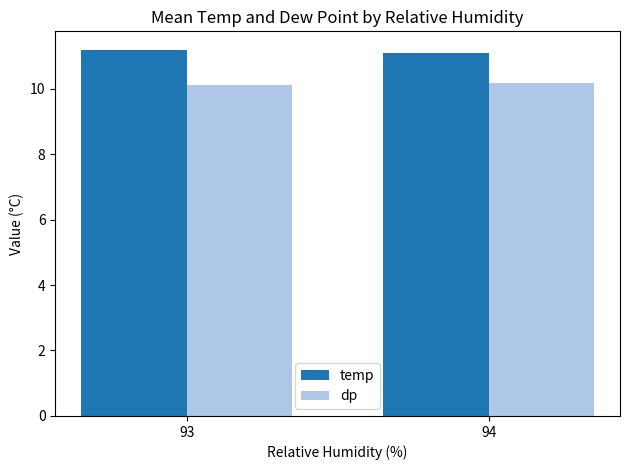

What is the total value across all series at 93?

21.3